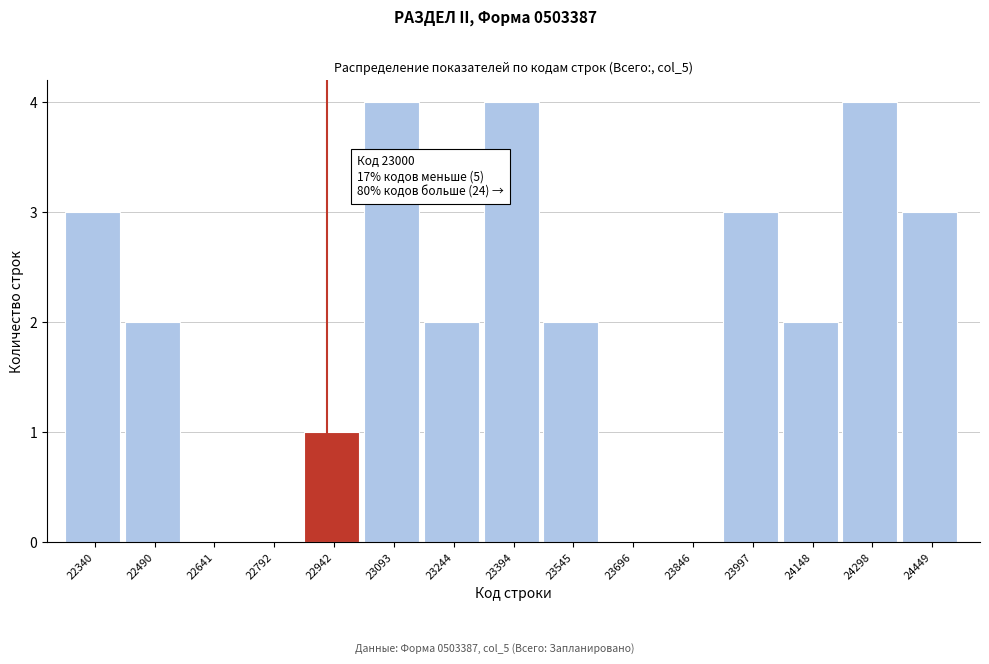

Reading right to left, transcribe all the data shown in this chart.

24449=3	24298=4	24148=2	23997=3	23846=0	23696=0	23545=2	23394=4	23244=2	23093=4	22942=1	22792=0	22641=0	22490=2	22340=3